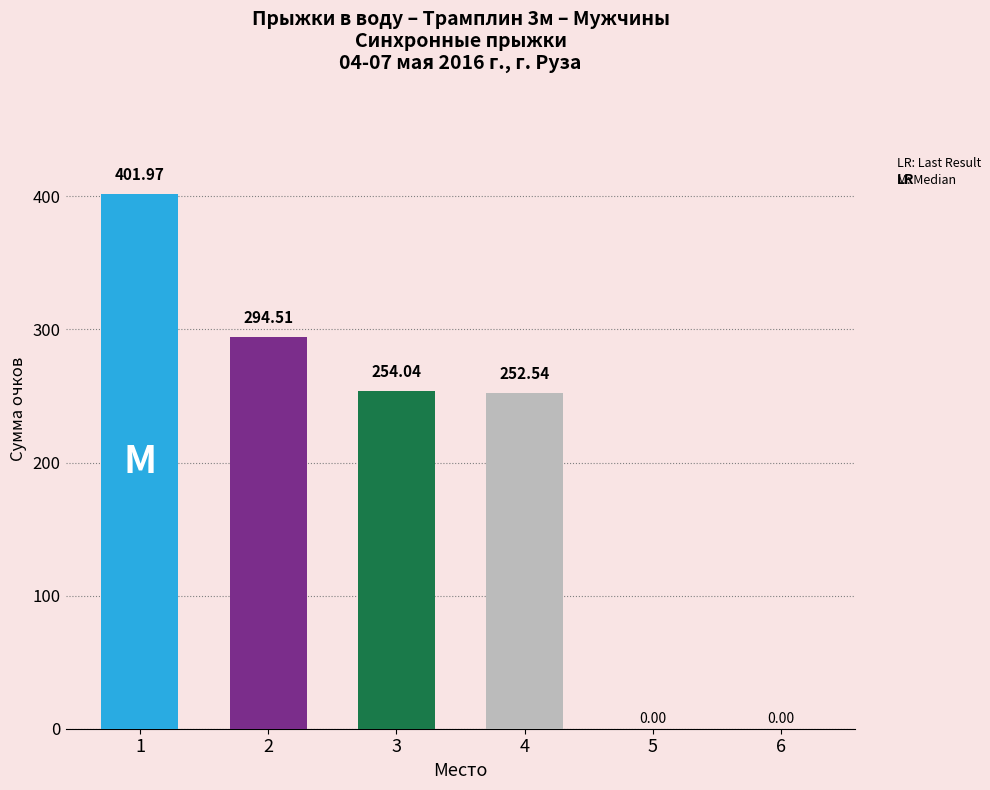

What is the average value?

200.5